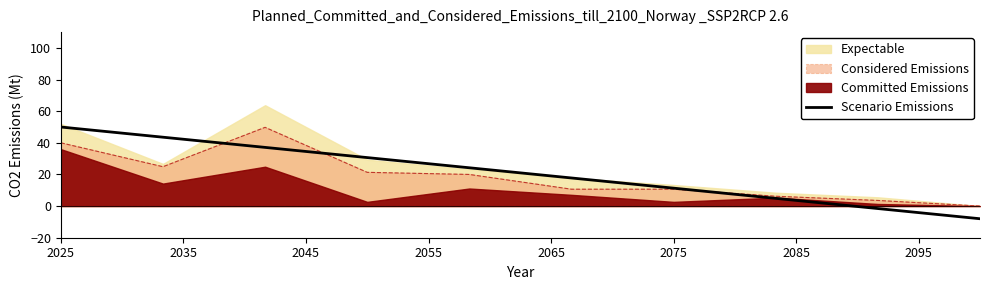

What is the highest value of the Scenario Emissions series?

50.0